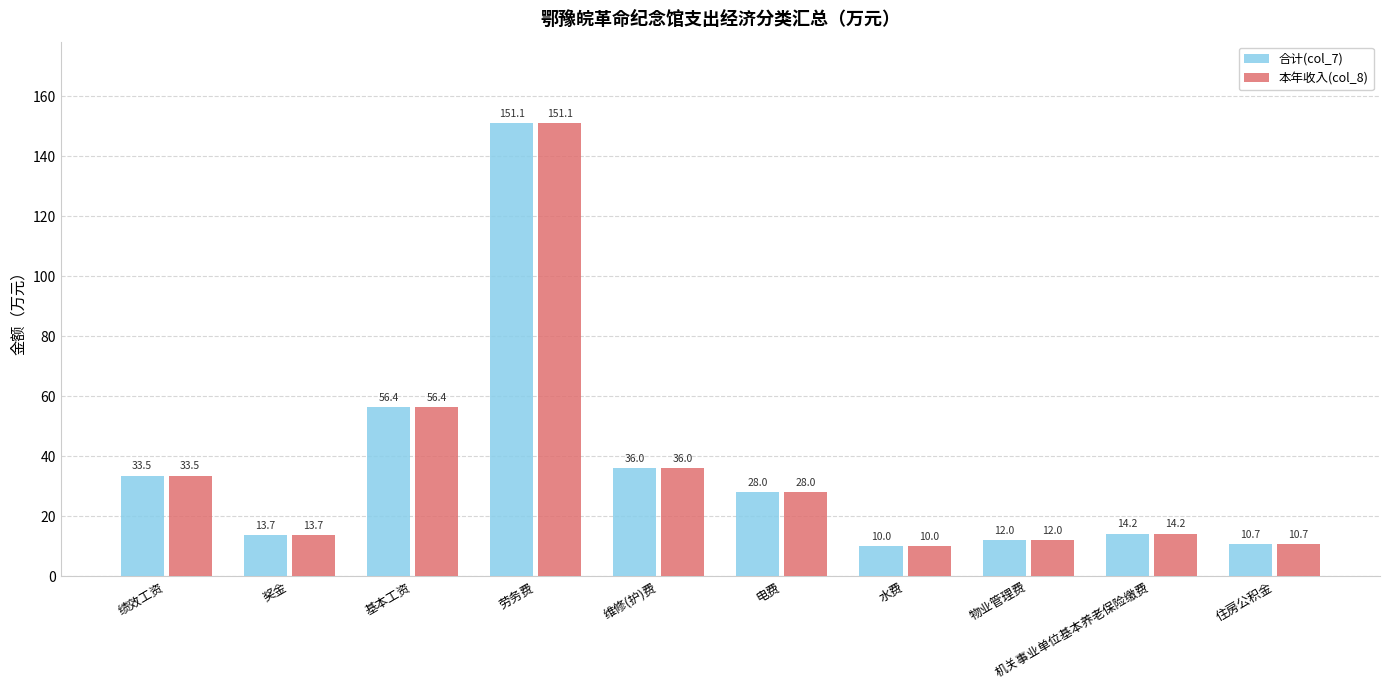

Reading right to left, list all the values displayed in this chart.

合计(col_7): 住房公积金=10.7	机关事业单位基本养老保险缴费=14.2	物业管理费=12.0	水费=10.0	电费=28.0	维修(护)费=36.0	劳务费=151.1	基本工资=56.4	奖金=13.7	绩效工资=33.5
本年收入(col_8): 住房公积金=10.7	机关事业单位基本养老保险缴费=14.2	物业管理费=12.0	水费=10.0	电费=28.0	维修(护)费=36.0	劳务费=151.1	基本工资=56.4	奖金=13.7	绩效工资=33.5